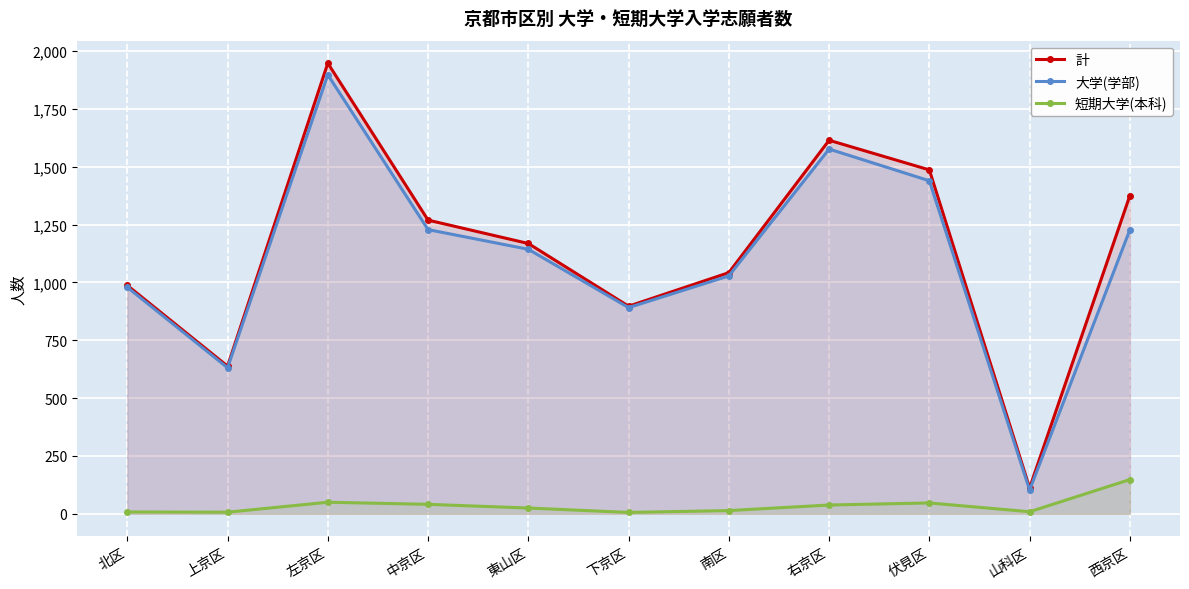

The 短期大学(本科) series shows 13 at 伏見区. True or false?

False